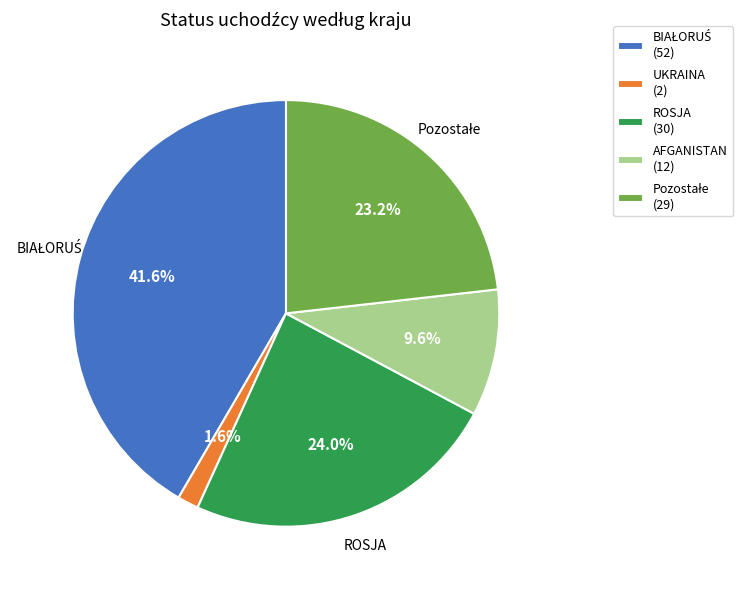

Which category has the smallest portion of the pie?

UKRAINA (2)